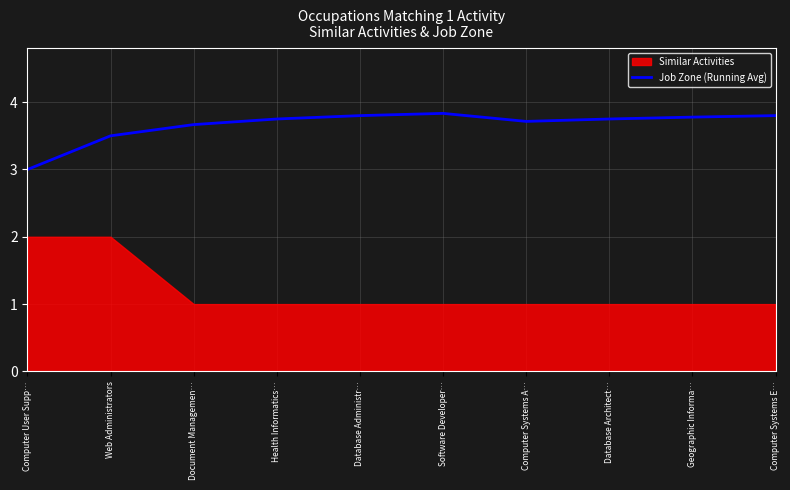

How many data points are above 3?

9